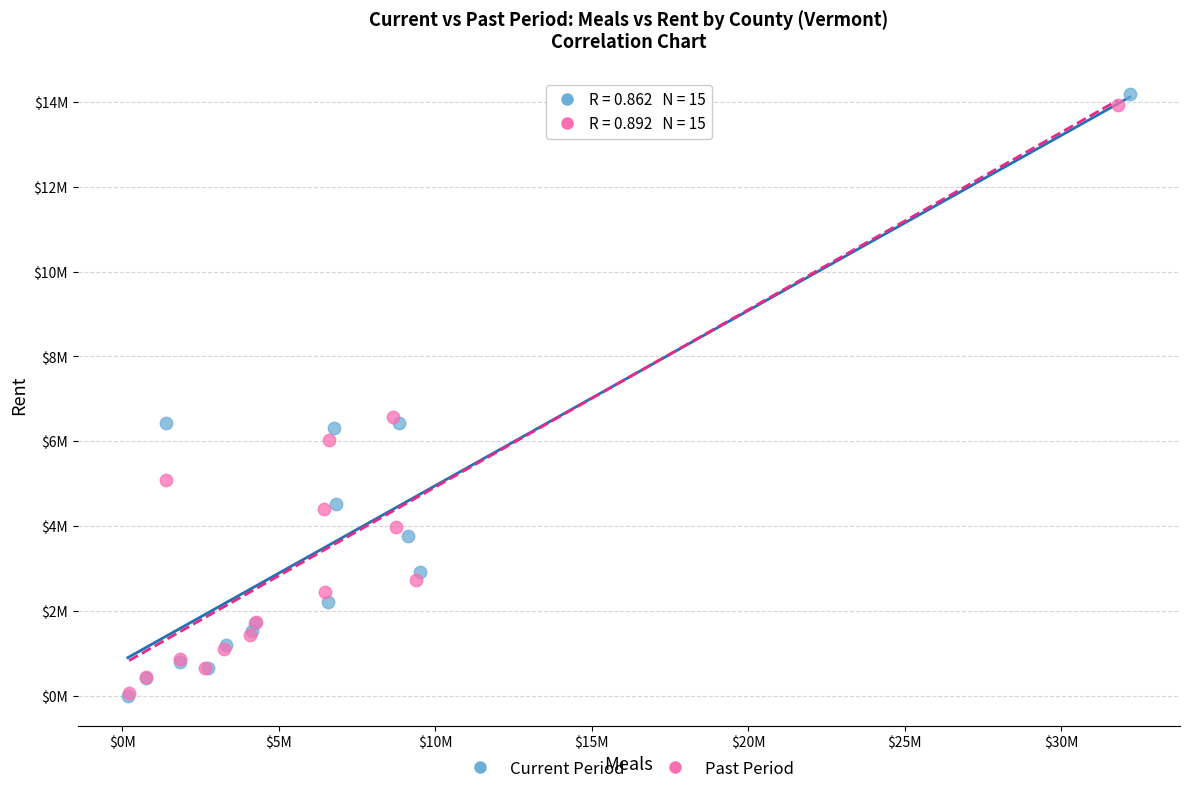

Which series contains the highest Y value?

Current Period